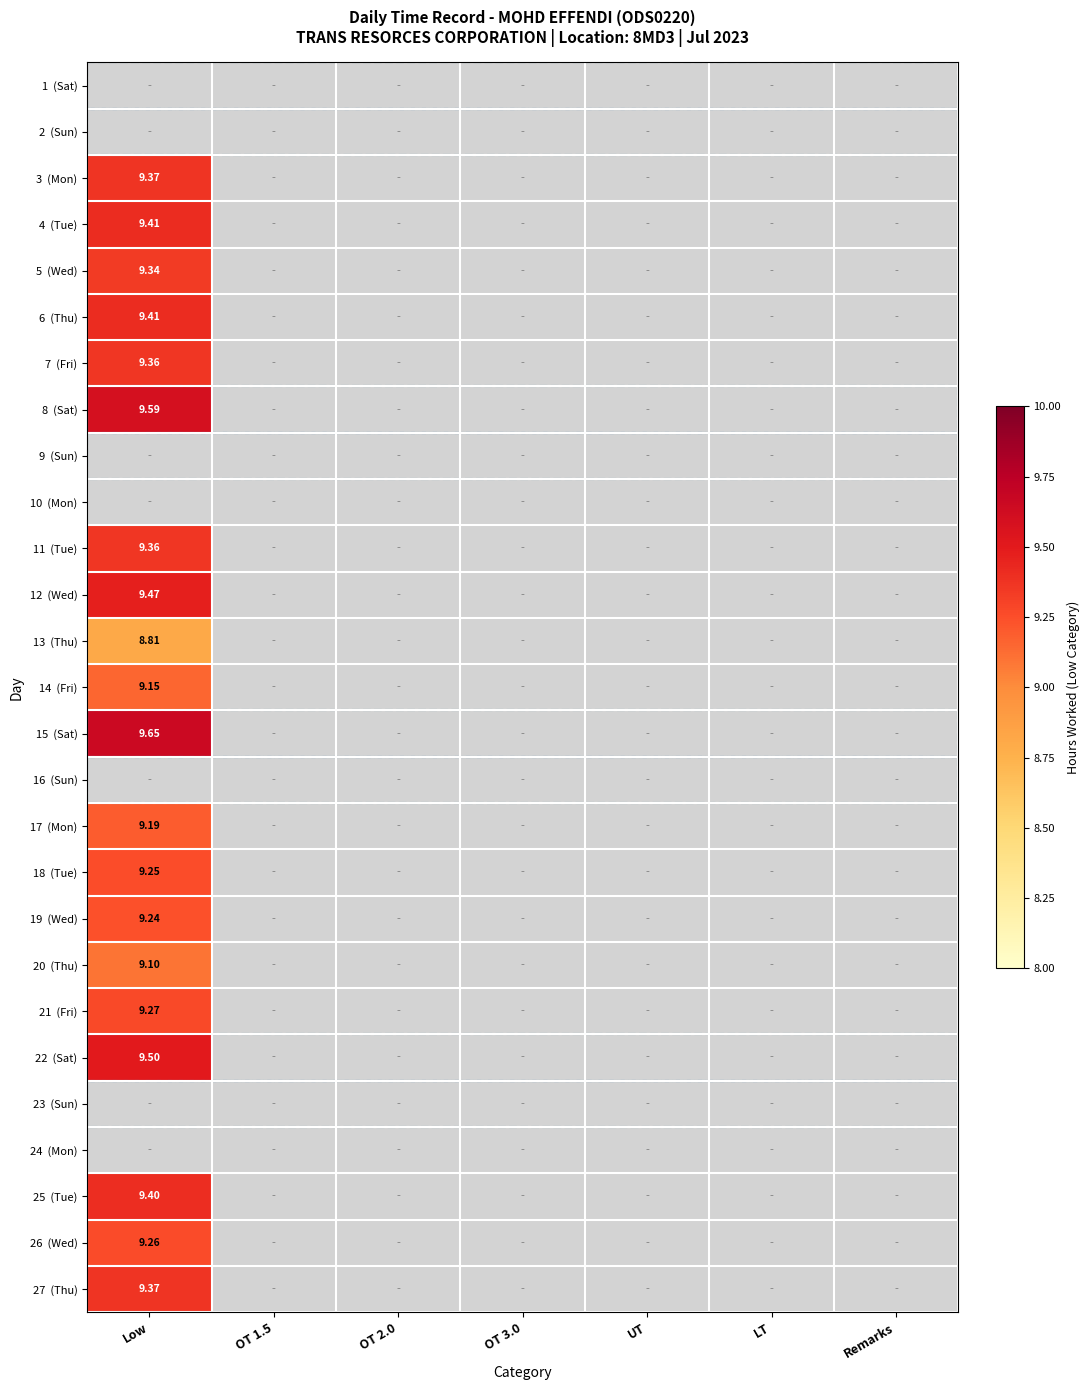

Which series has the largest range (max minus min)?

15 (Sat)